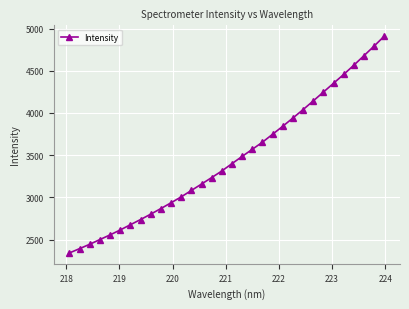

What is the value of the 18th point from the left?

3485.0